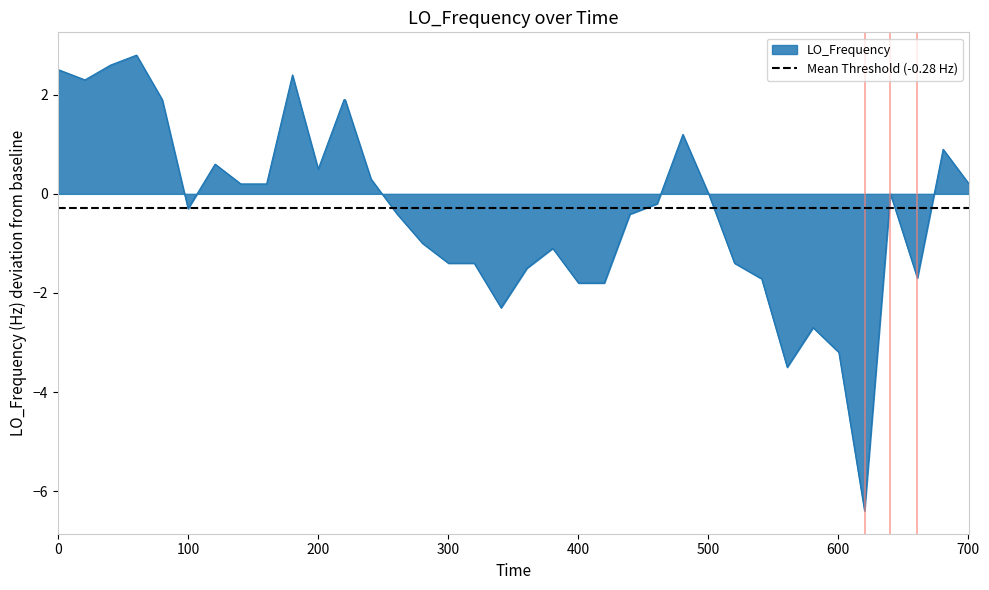

What is the greatest value displayed?

2.8